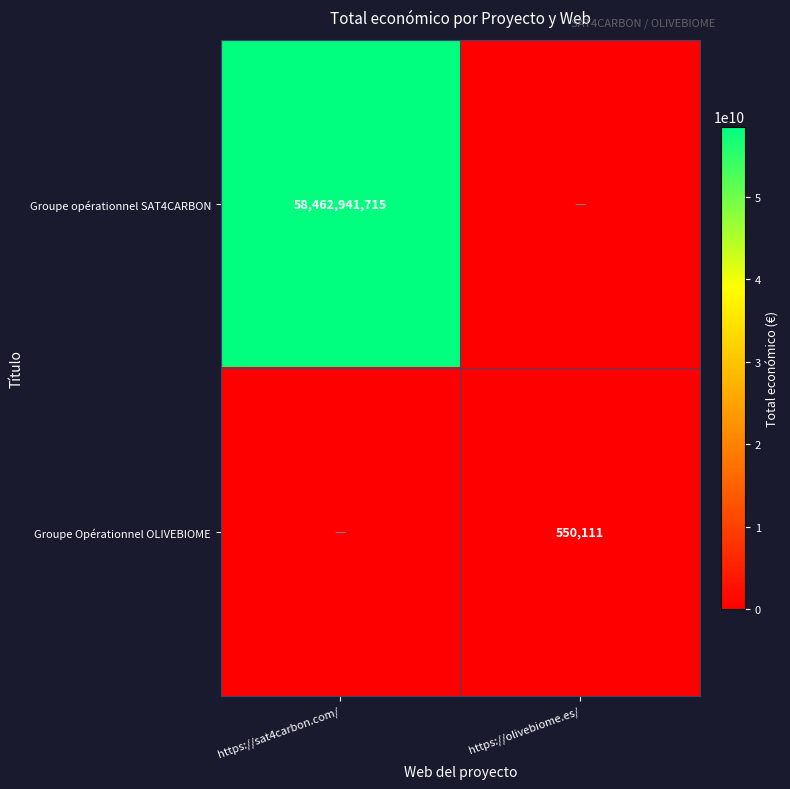

Is the value of Groupe opérationnel SAT4CARBON at https://sat4carbon.com/ greater than the value of Groupe Opérationnel OLIVEBIOME at https://olivebiome.es/?

Yes